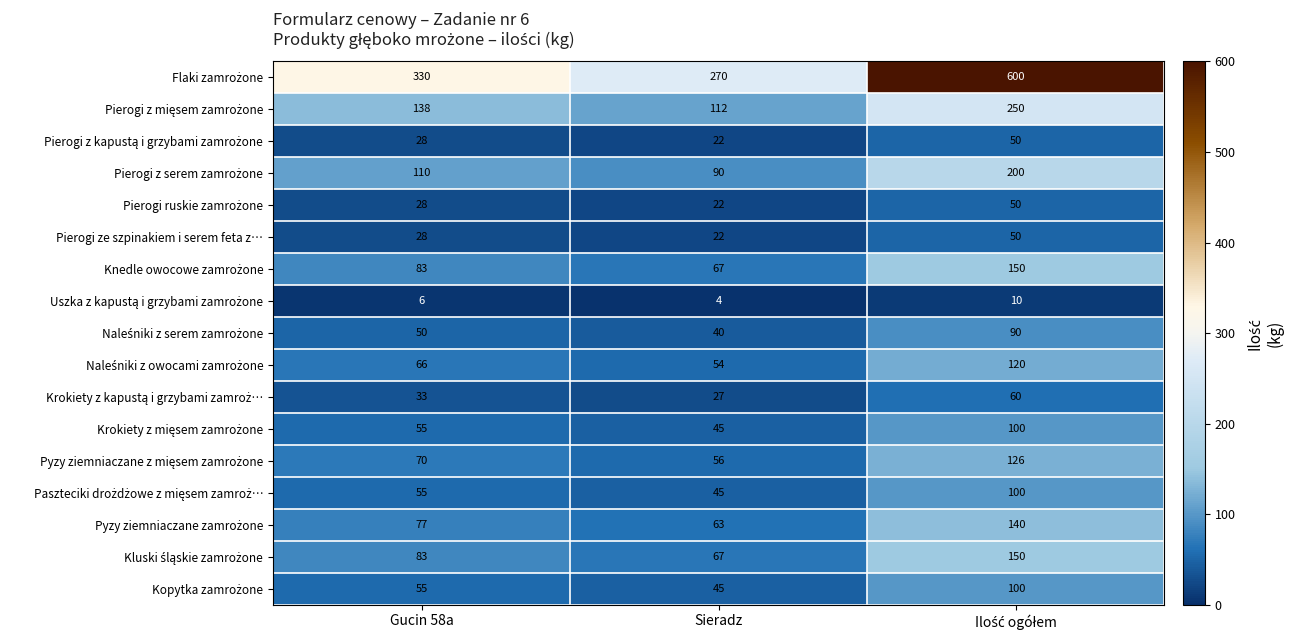

What is the smallest value displayed?

4